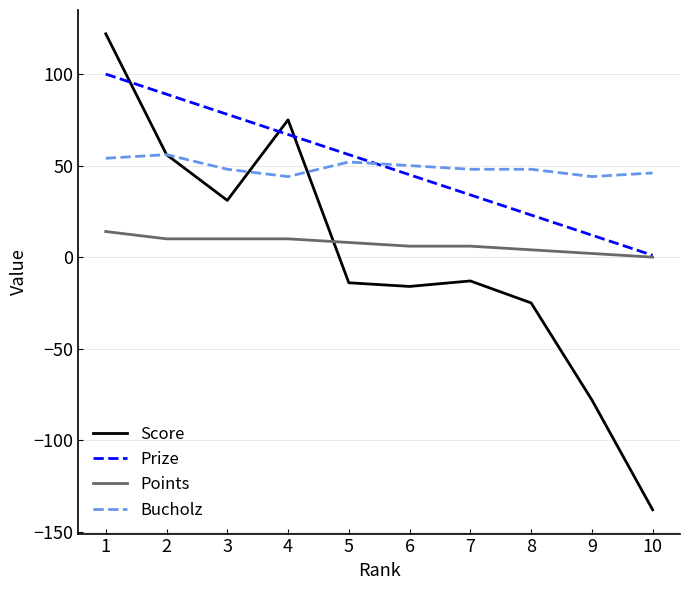

Which series changed the most between 1 and 7?

Score